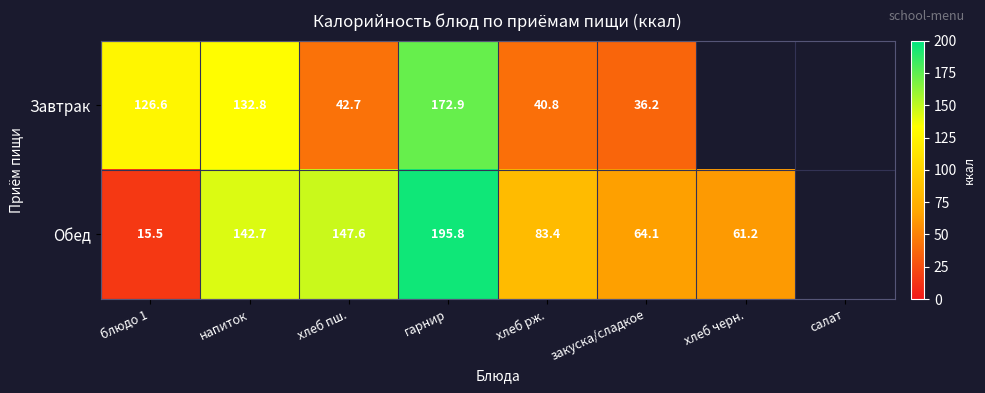

The value of Завтрак at напиток is 67.2. True or false?

False